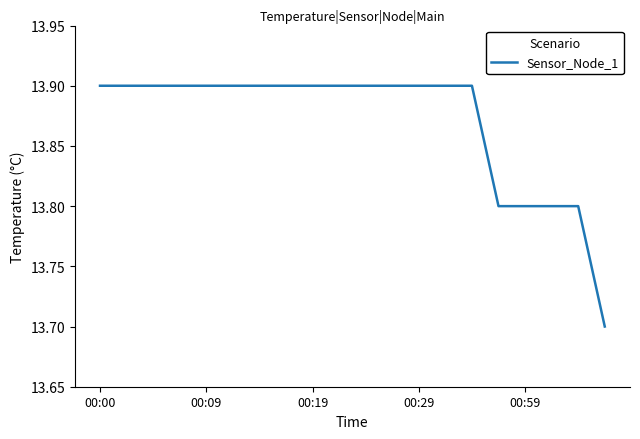

What is the maximum value shown in the chart?

13.9